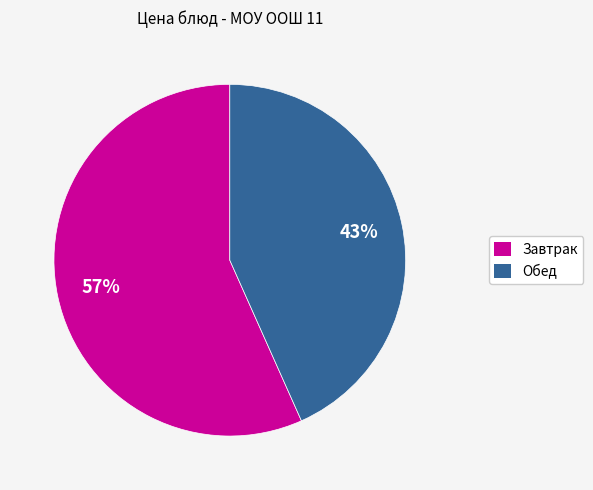

Count the number of slices in the pie.

2